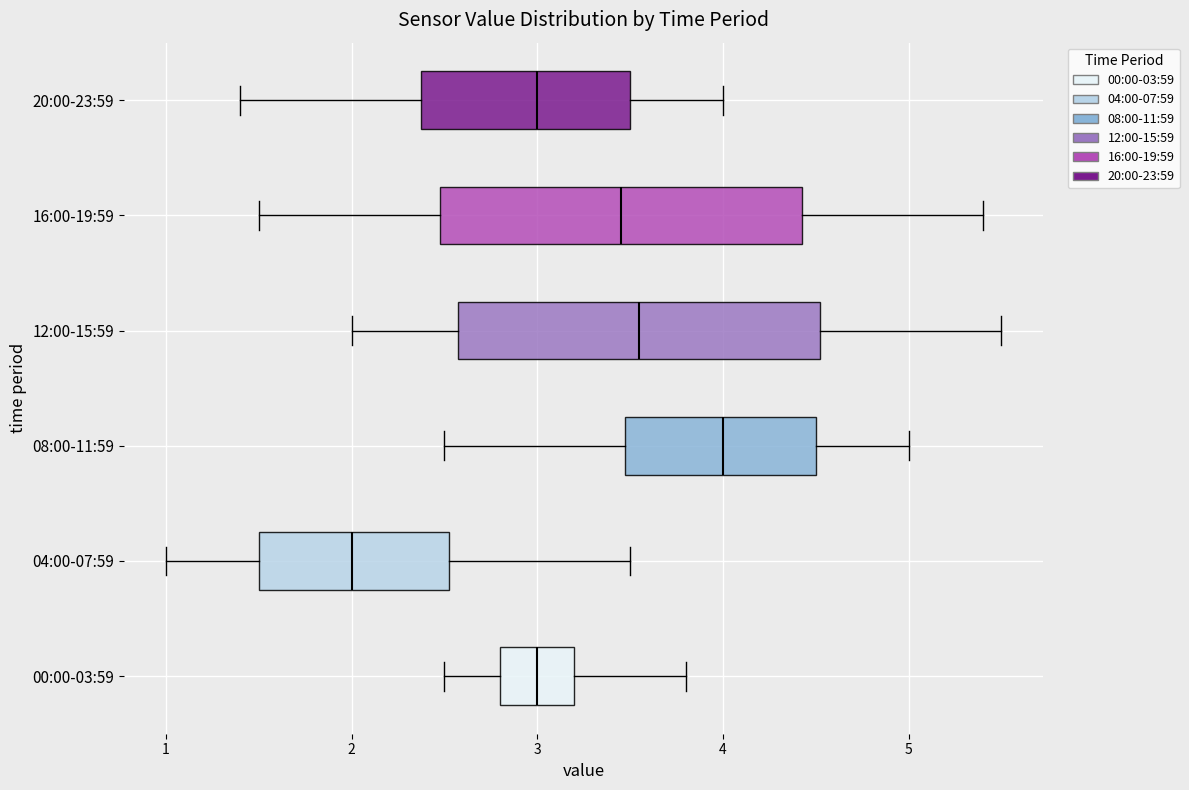

Which box's median line is the furthest to the right?

08:00-11:59